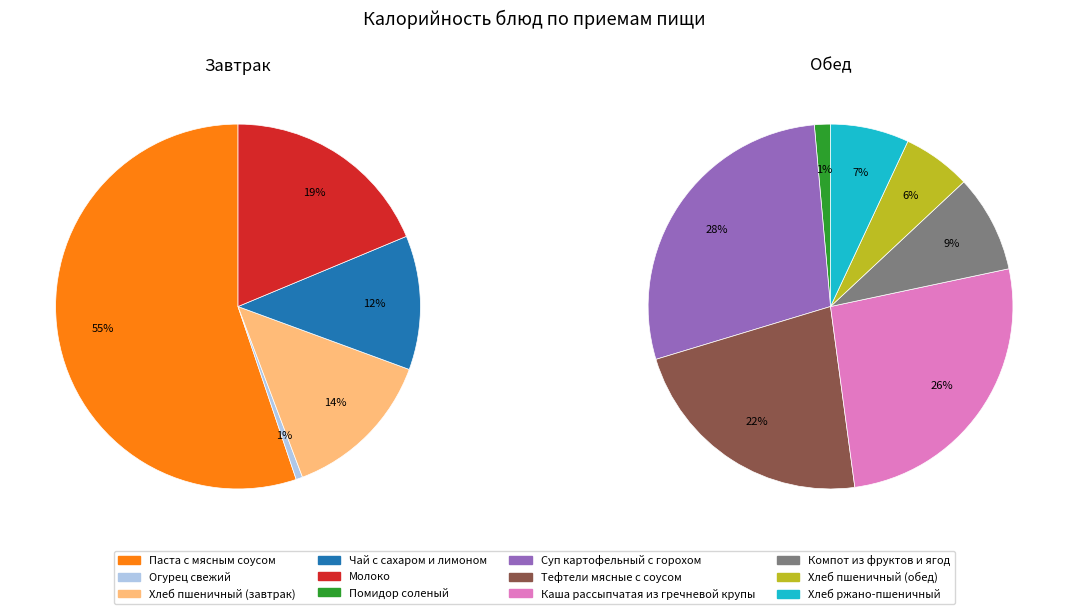

What is the ratio of the value at Суп картофельный с горохом to the value at Каша рассыпчатая из гречневой крупы?

1.1